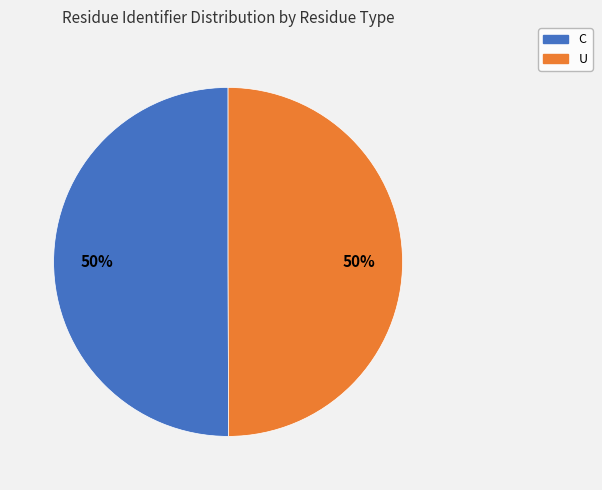

Combined, do U and C account for over 50%?

Yes